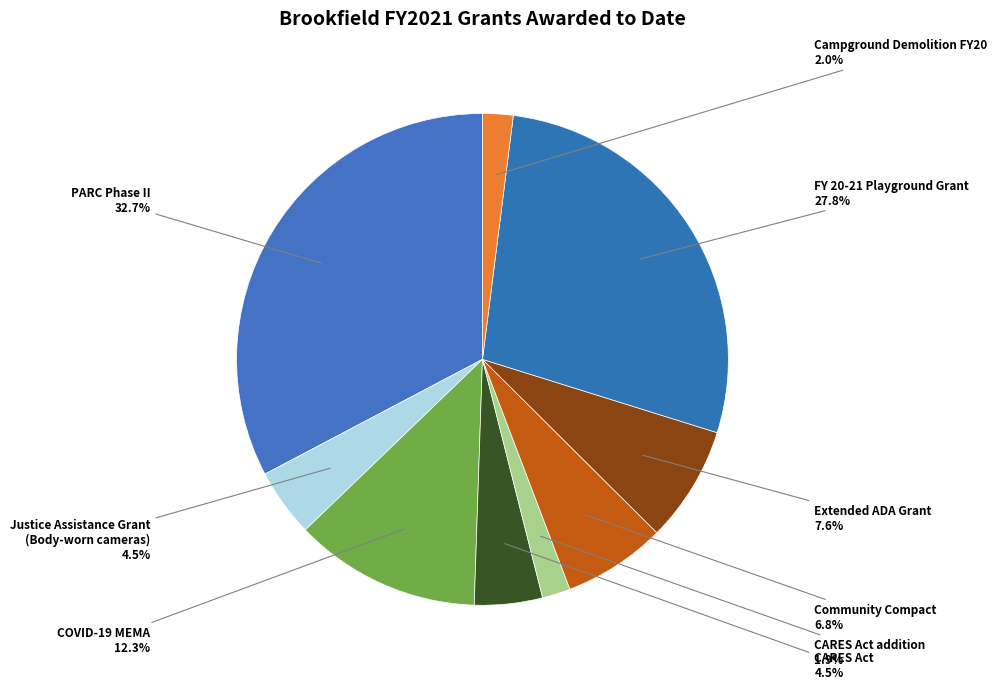

Which has a higher value, CARES Act addition or Extended ADA Grant?

Extended ADA Grant